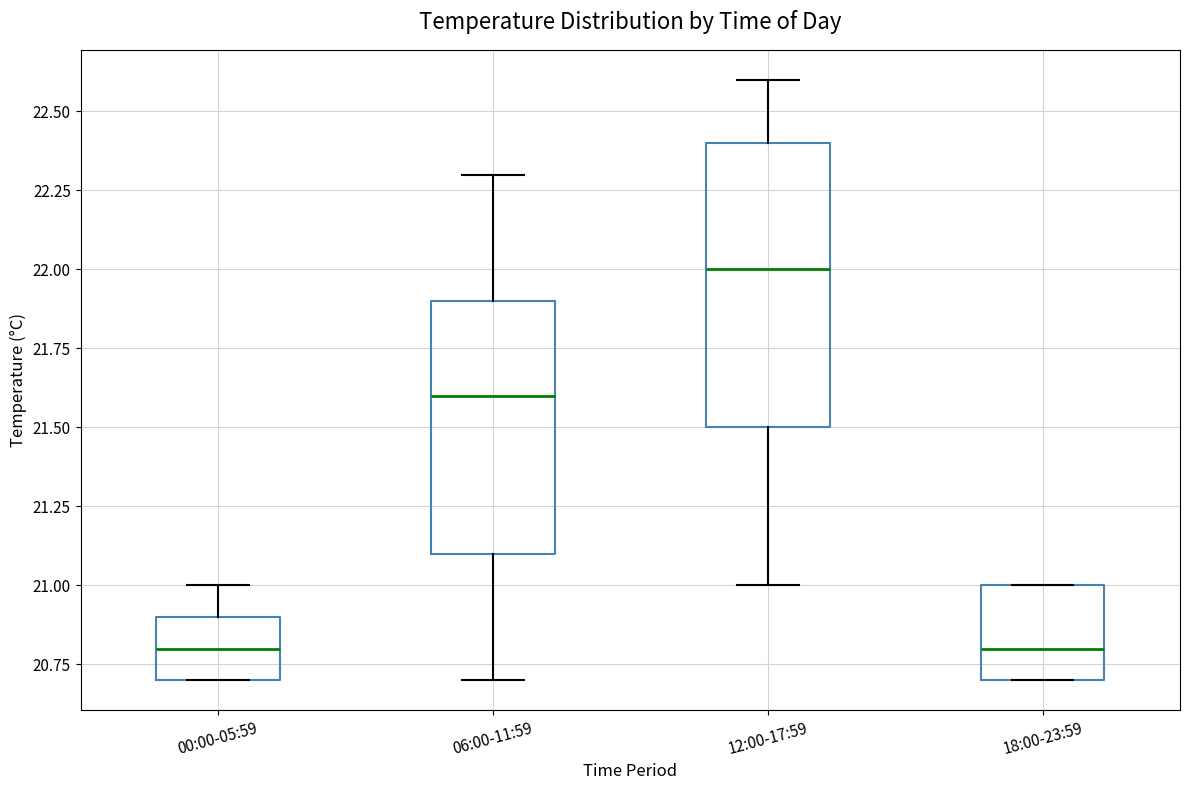

Where is the upper edge of the box for 00:00-05:59 on the y-axis? The values are not printed on the chart, so give them approximately, as read against the axis.

20.9